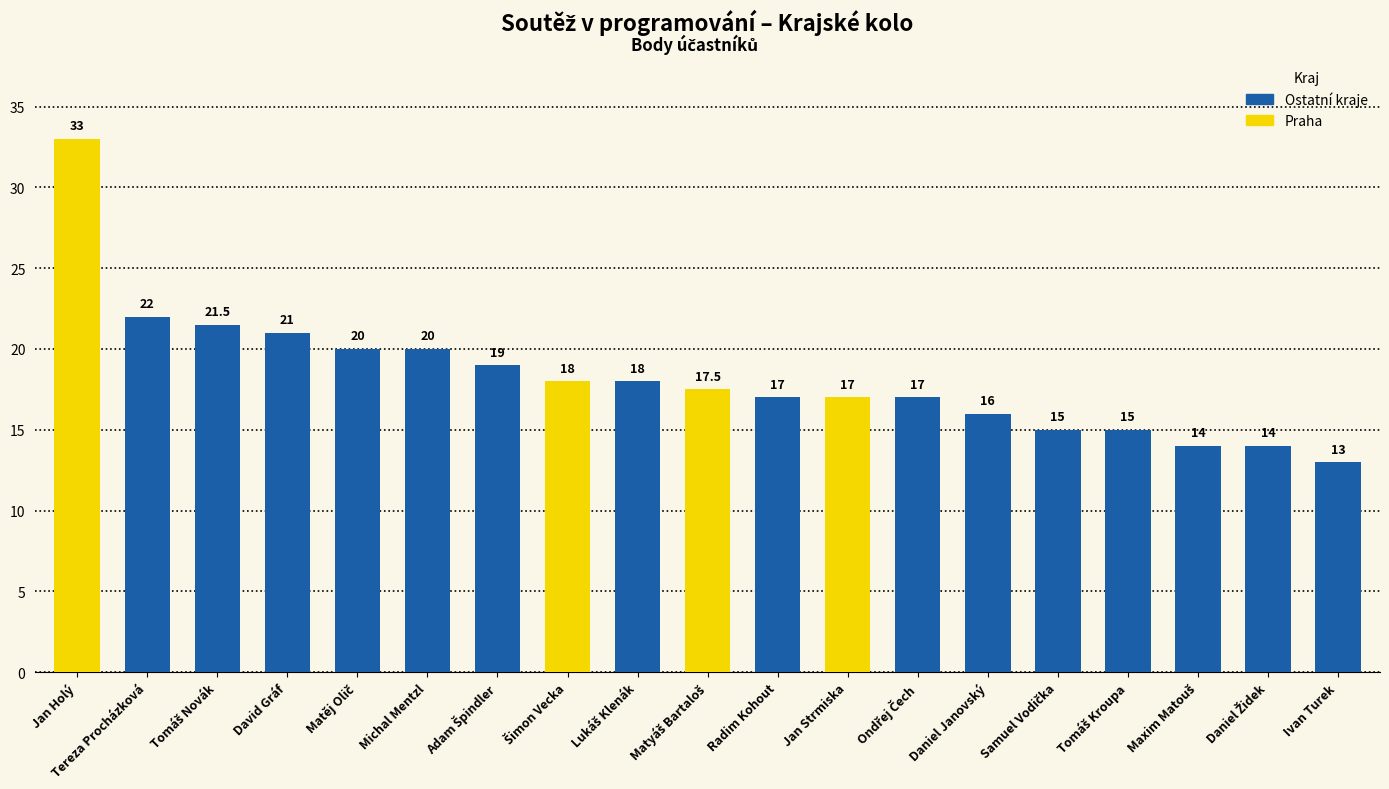

Between Jan Holý and Michal Mentzl, which is larger?

Jan Holý